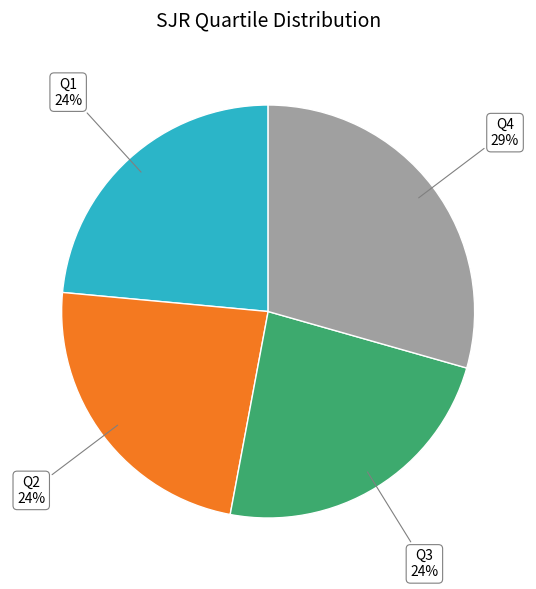

Is there any slice that represents more than half of the pie?

No